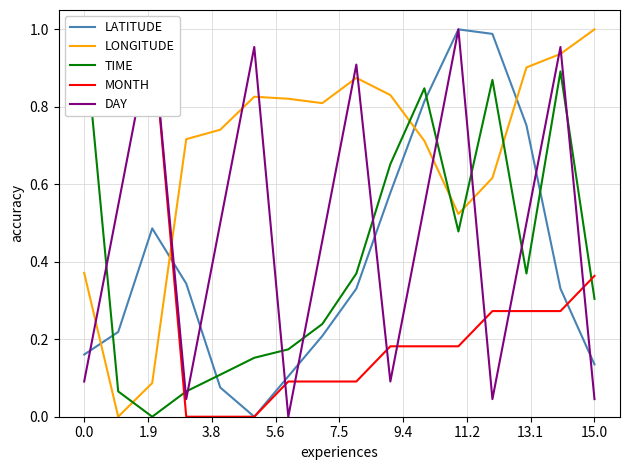

What are all the series names shown in the legend?

LATITUDE, LONGITUDE, TIME, MONTH, DAY